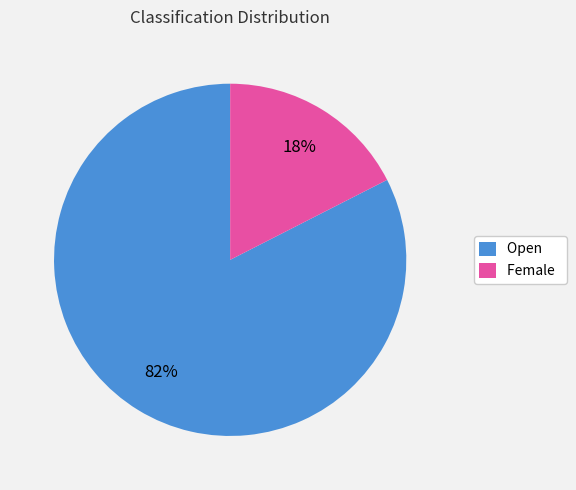

What is the largest slice in the pie chart?

Open